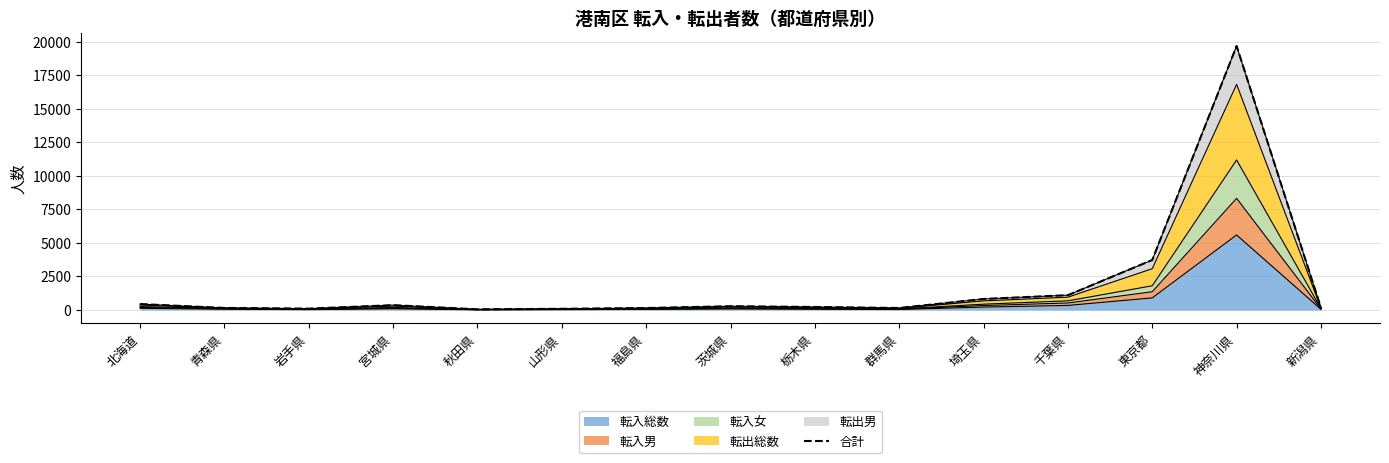

What is the label of the 9th point from the right?

福島県